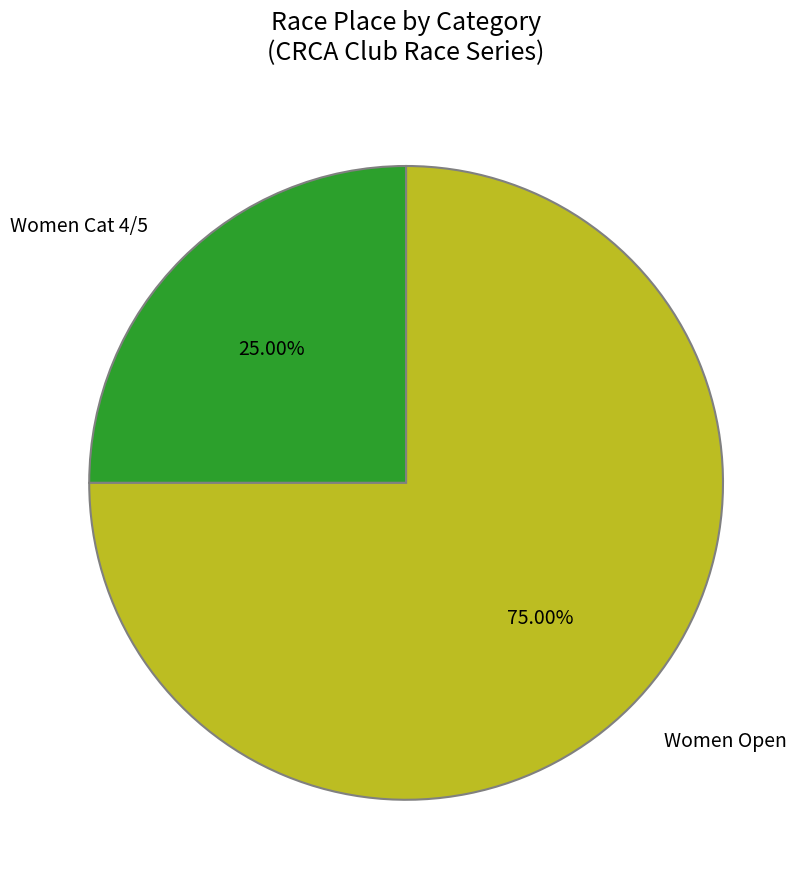

True or false: Women Cat 4/5 accounts for 36% of the total.

False